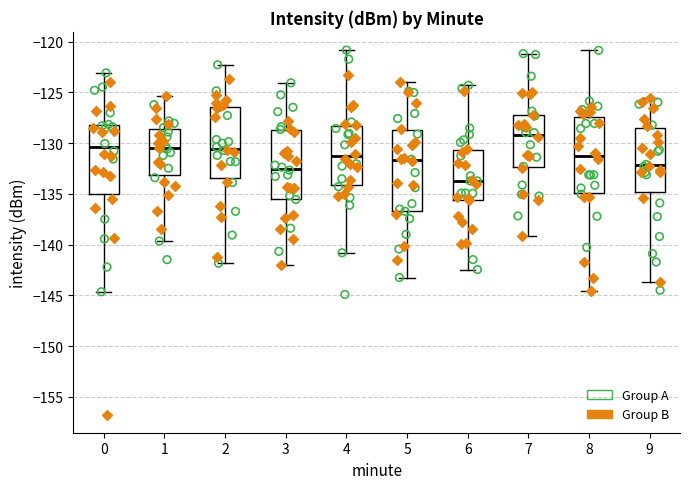

Where does the lower whisker of the box at x = 2 end on the y-axis? The values are not printed on the chart, so give them approximately, as read against the axis.

-142.0